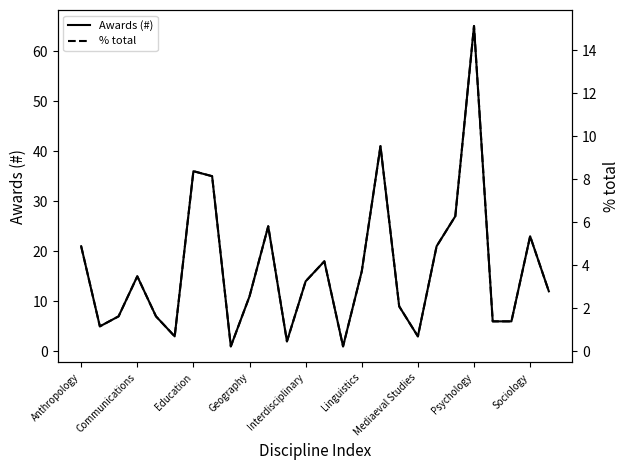

True or false: Awards (#) has a value of 3 at Mediaeval Studies.

True